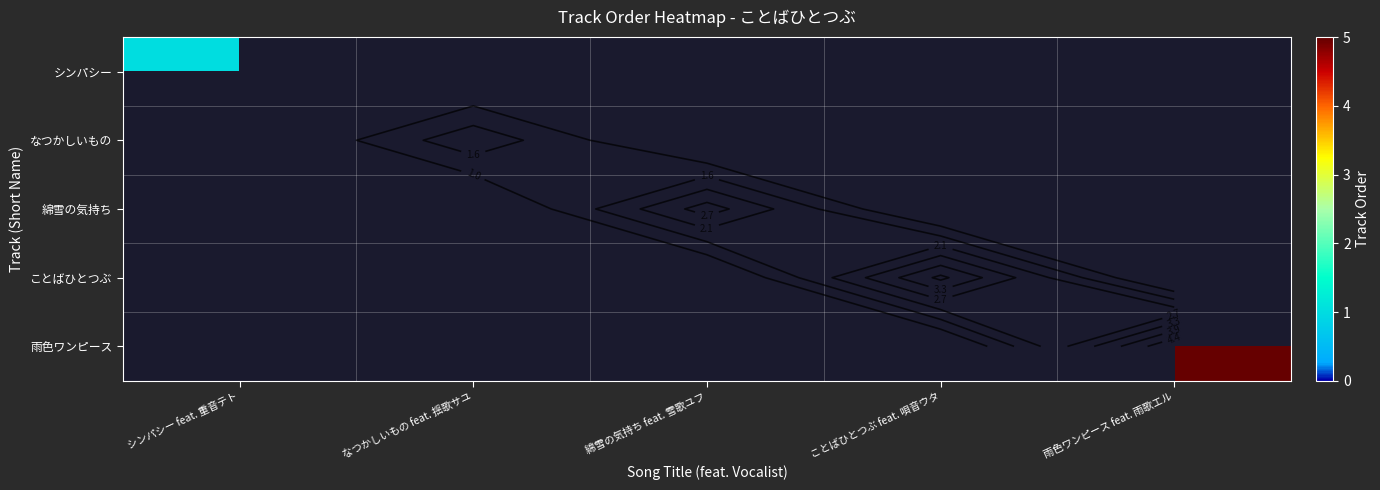

Rank the series at 雨色ワンピース feat. 雨歌エル from lowest to highest value.

シンパシー, なつかしいもの, 綿雪の気持ち, ことばひとつぶ, 雨色ワンピース